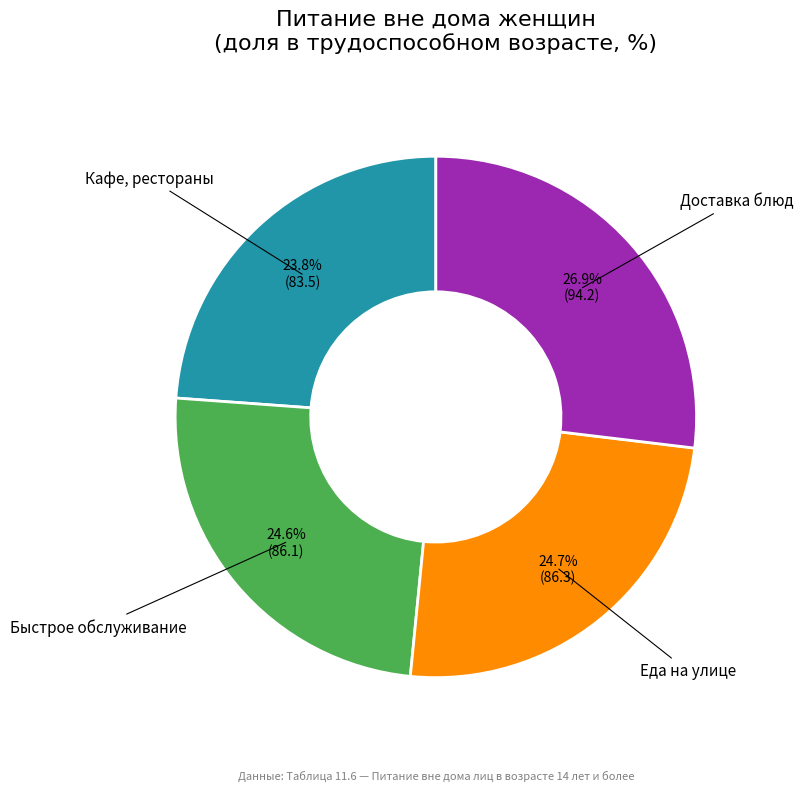

Is there any slice that represents more than half of the pie?

No